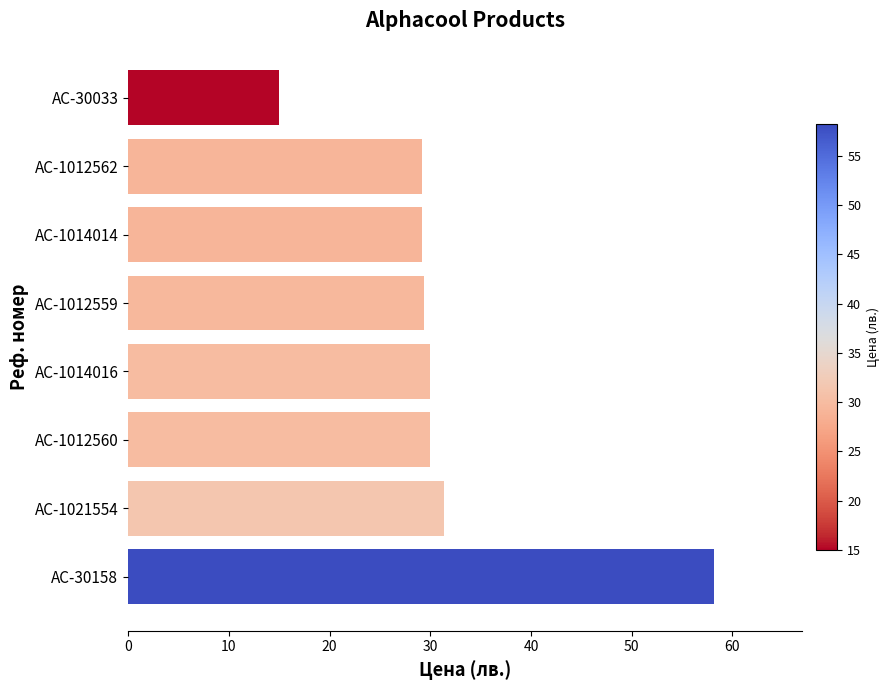

At which label is the value closest to 36?

AC-1021554